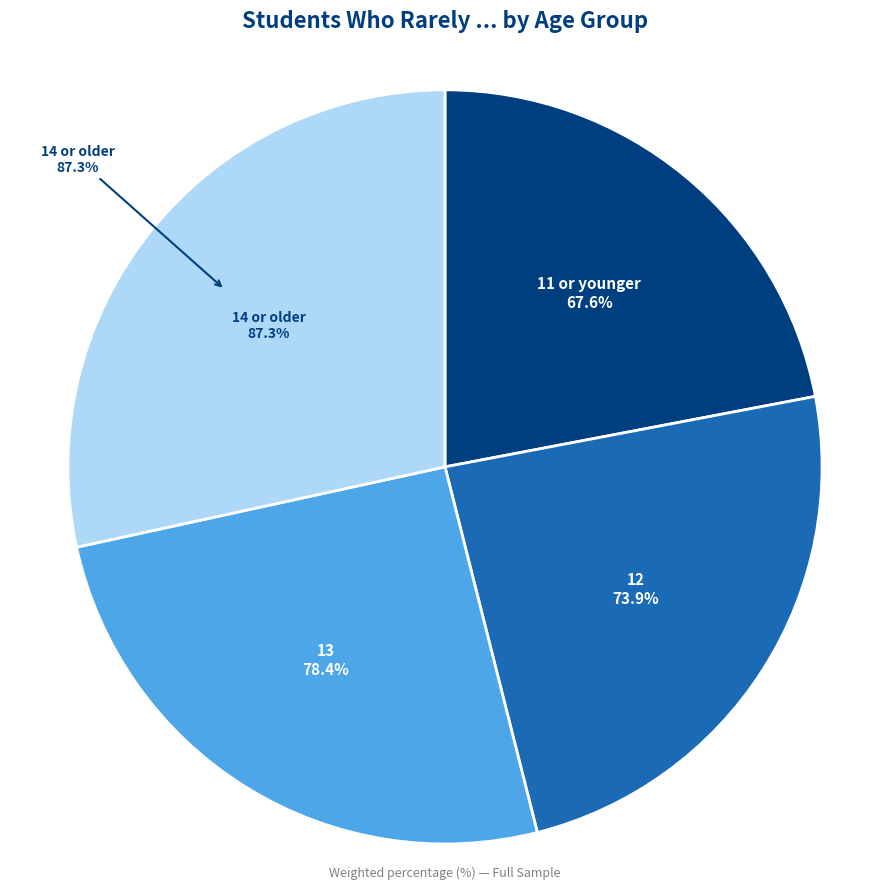

What is the smallest slice in the pie chart?

11 or younger